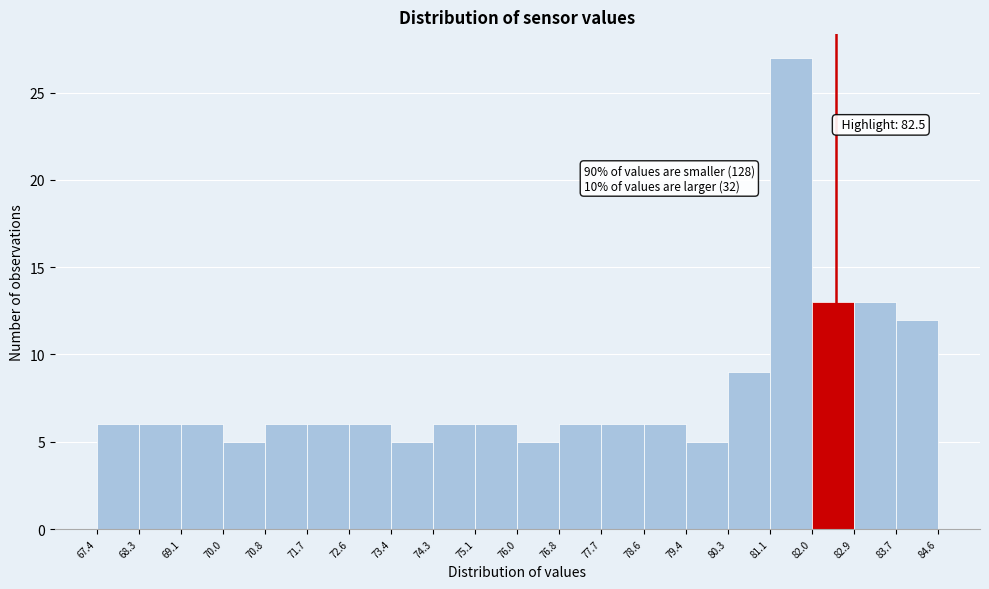

Which range on the x-axis has the tallest bar?

81.1 to 82.0